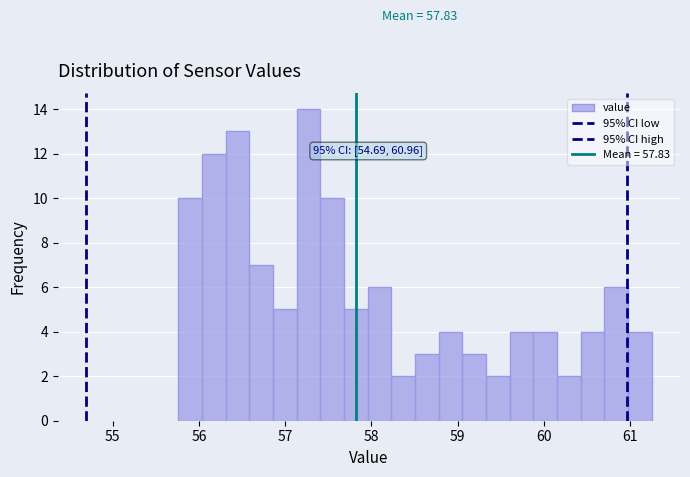

Read against the x-axis, roughly where is the centre of the tallest bar?

57.3